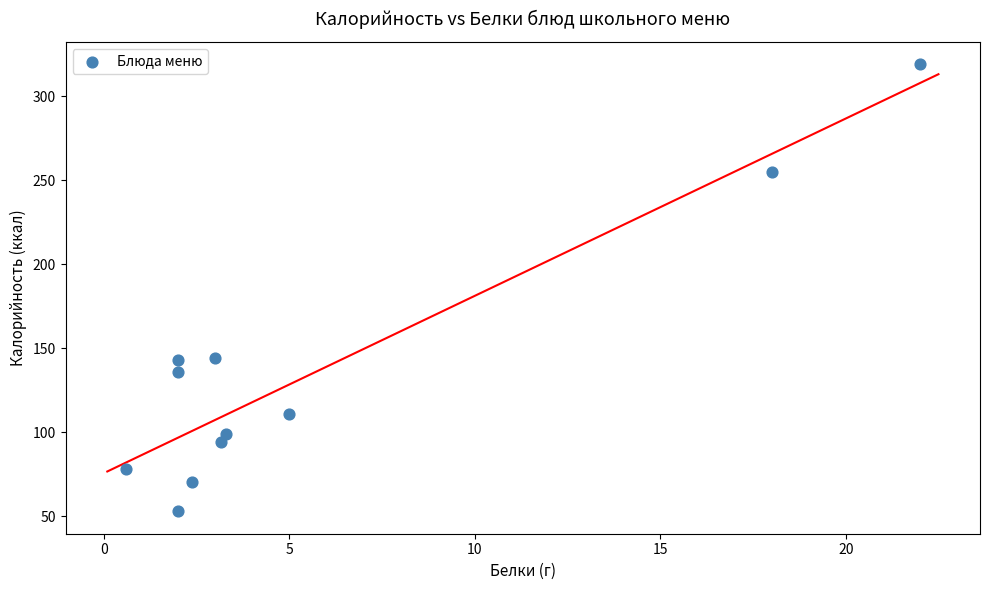

What is the average Y value?

136.6